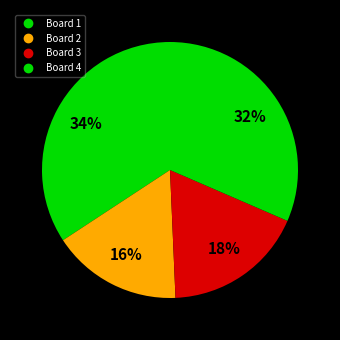

Count the number of slices in the pie.

4